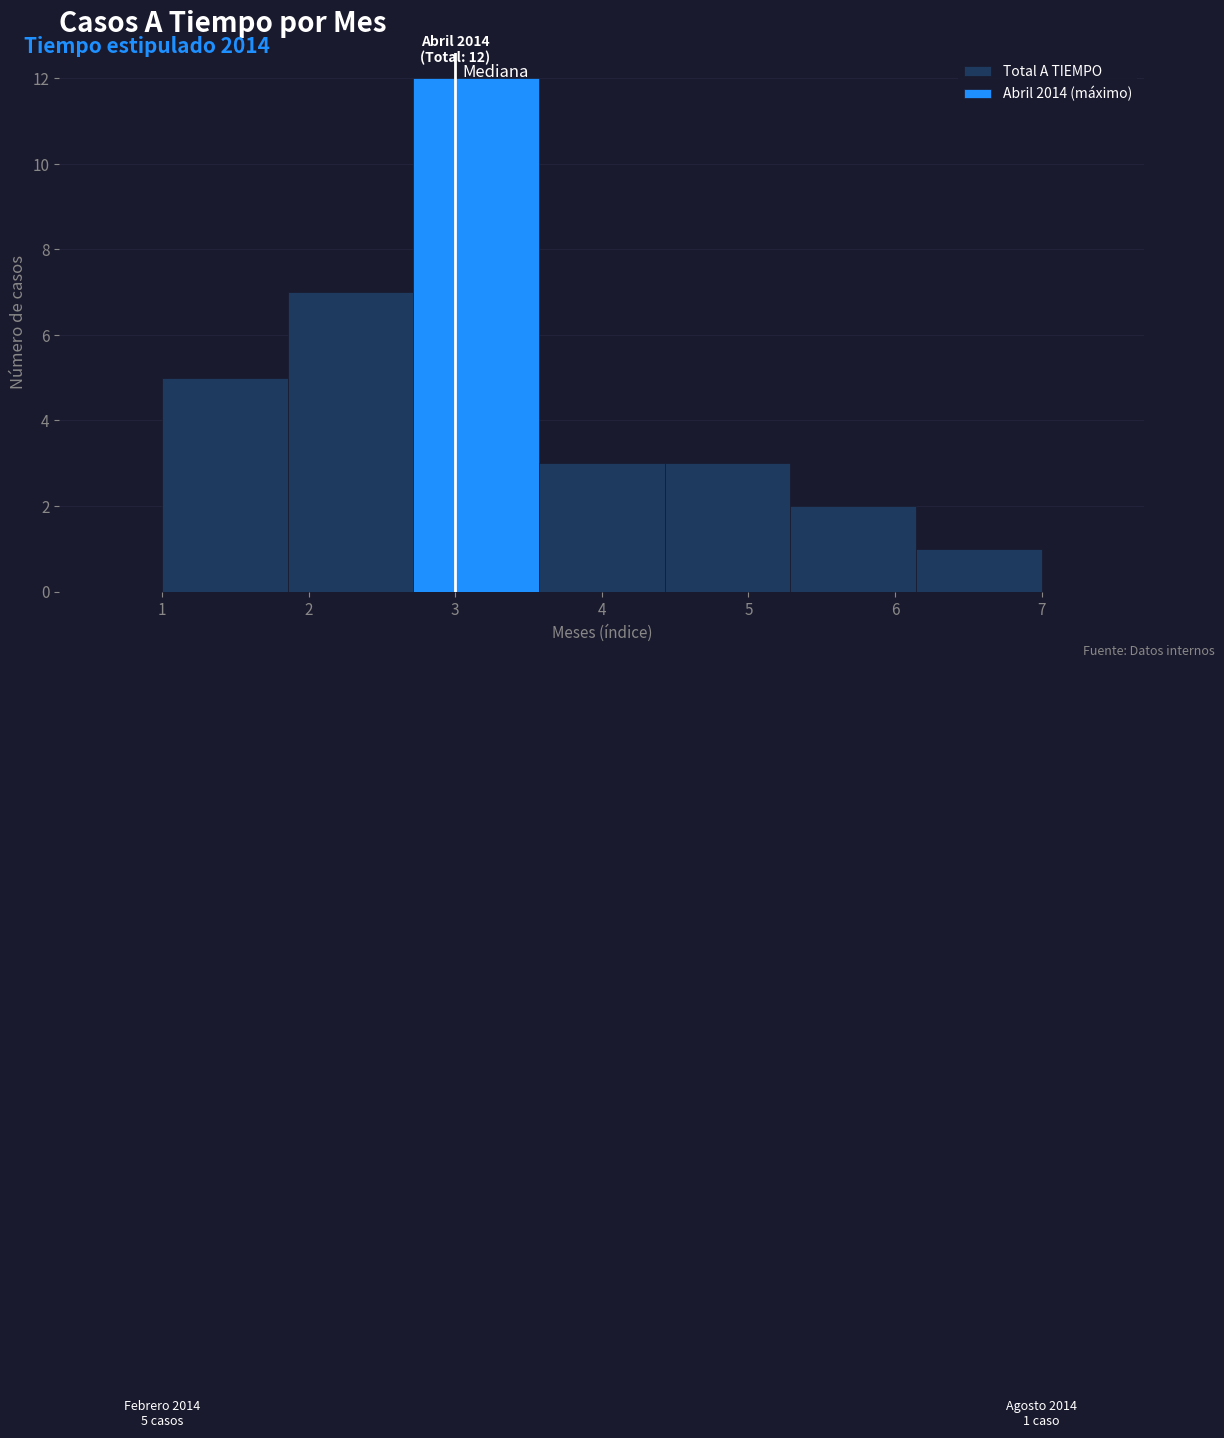

Which range on the x-axis has the tallest bar?

2.7 to 3.6